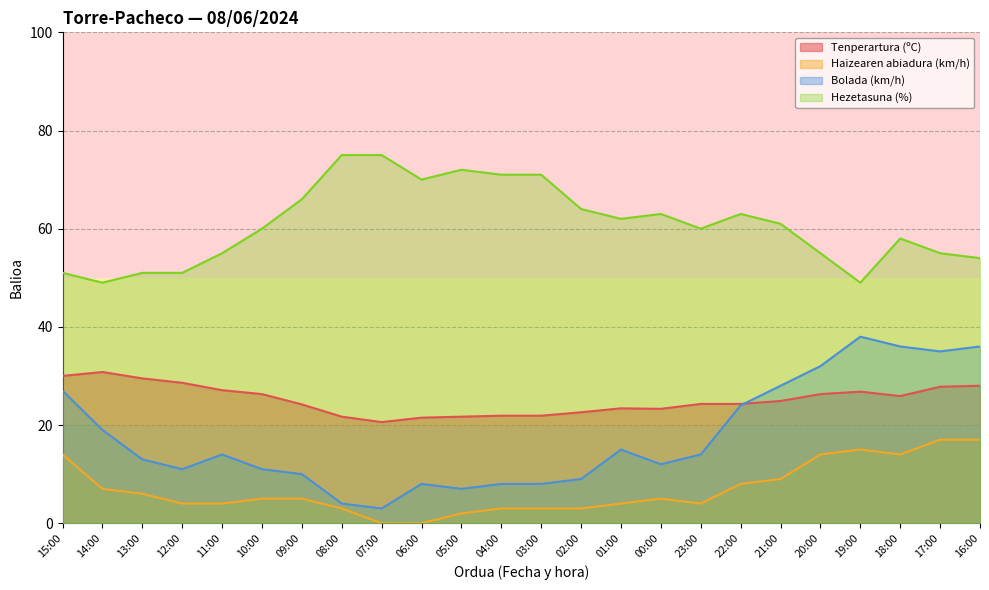

Between 10:00 and 00:00, which is larger?

10:00